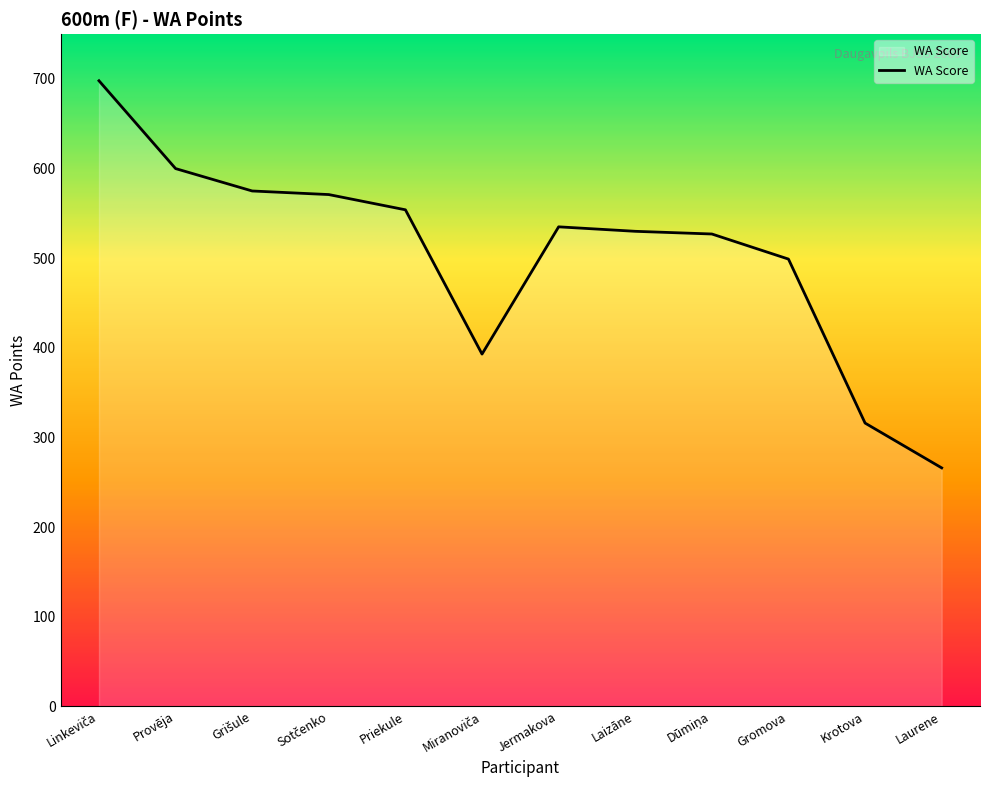

The value at Laurene is 111. True or false?

False